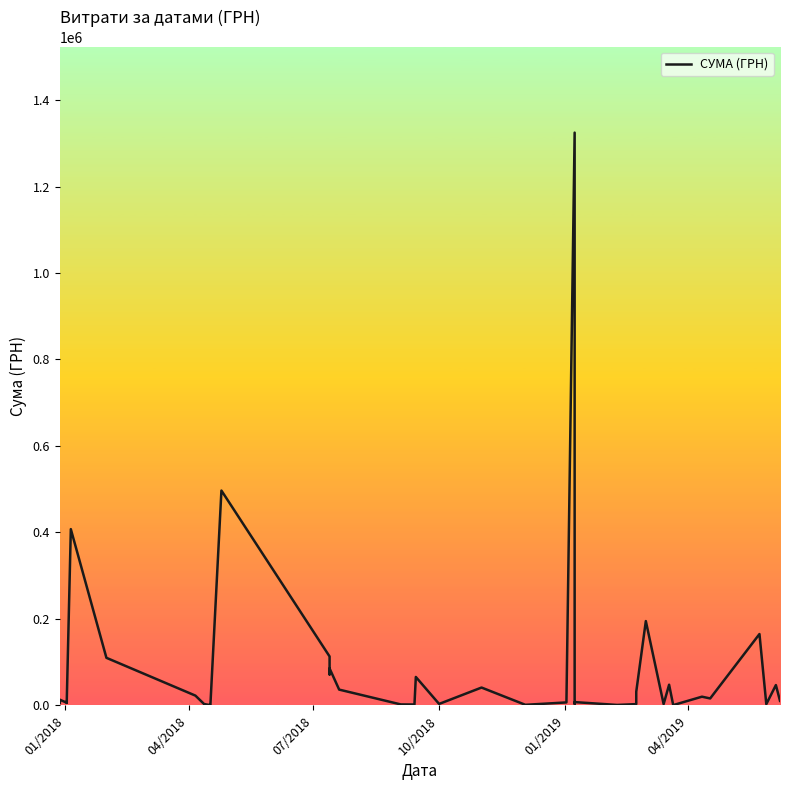

What is the smallest value displayed?

577.0